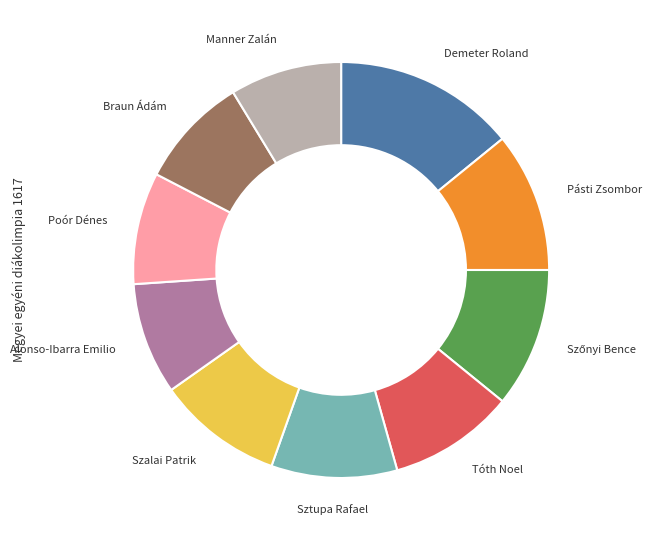

Does any single category account for the majority?

No